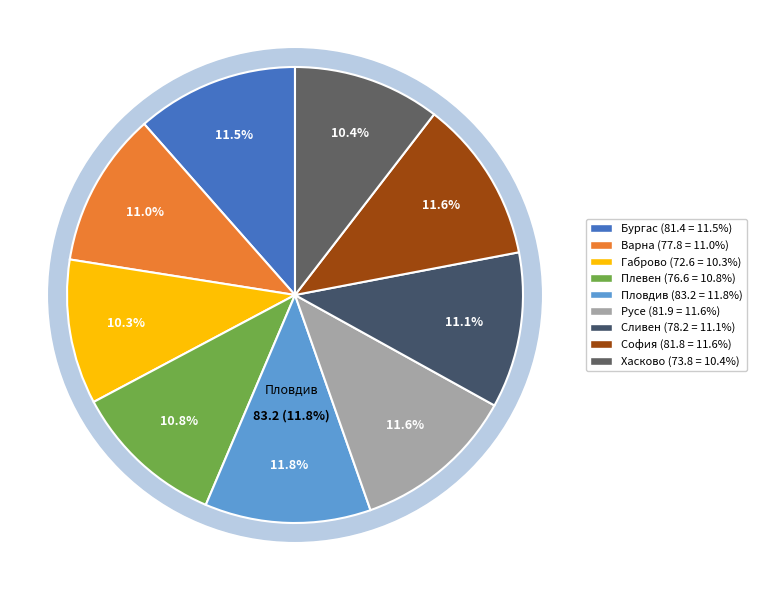

How many slices are in this pie chart?

9